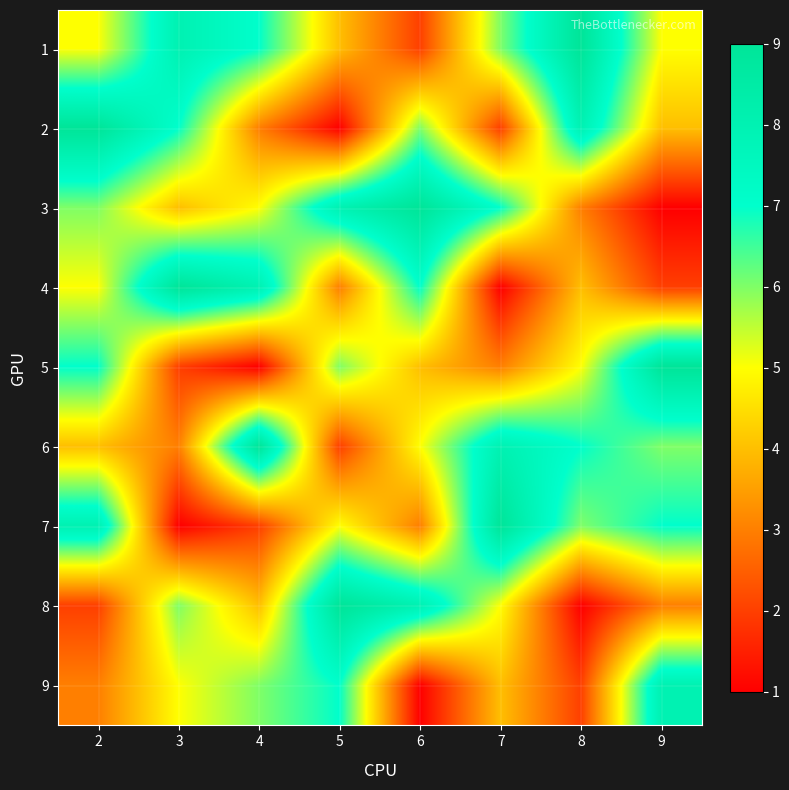

At which category is the sum across all series the highest?

2